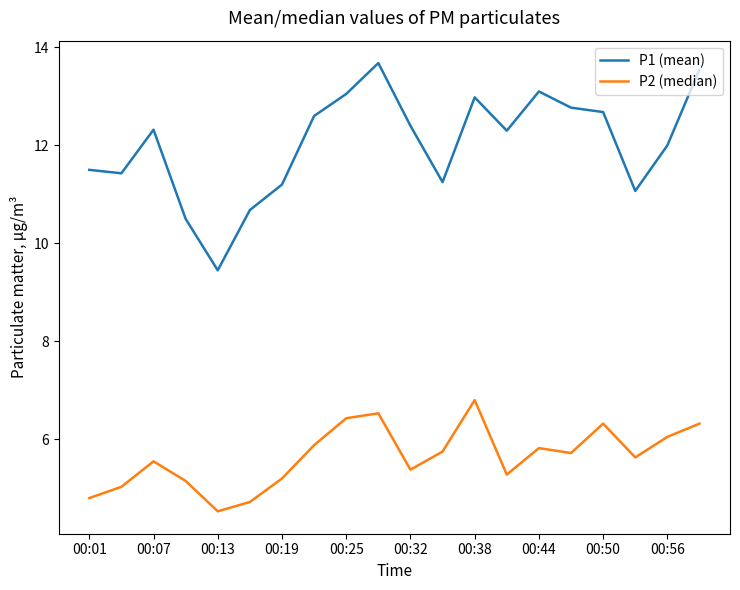

List the series in order of their overall mean, highest first.

P1 (mean), P2 (median)